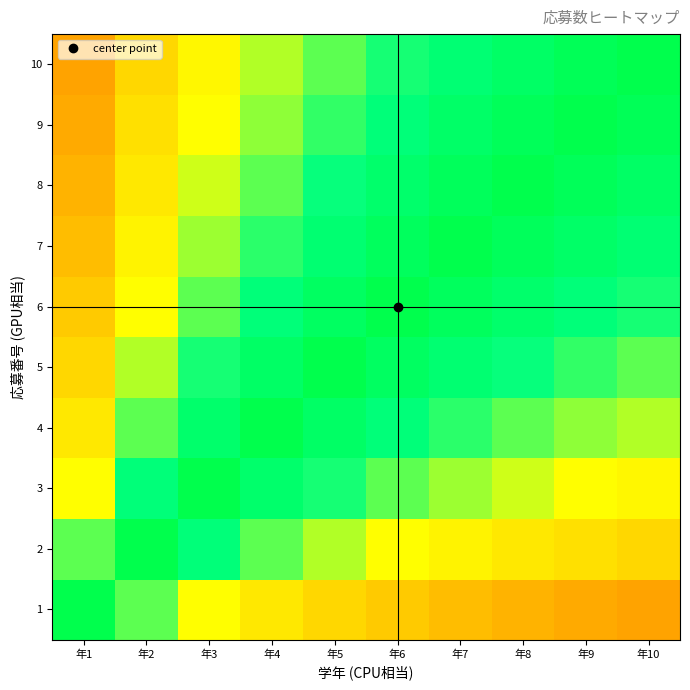

Count the number of categories in the chart.

10